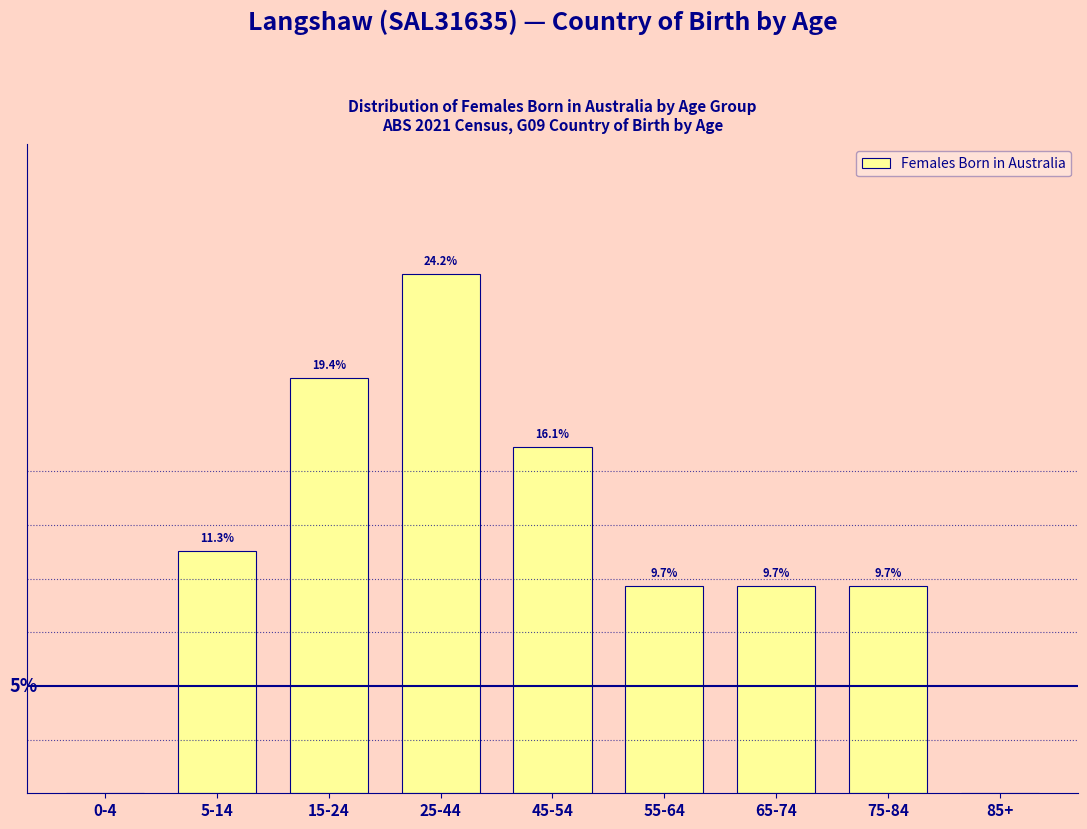

Between 25-44 and 85+, which is larger?

25-44